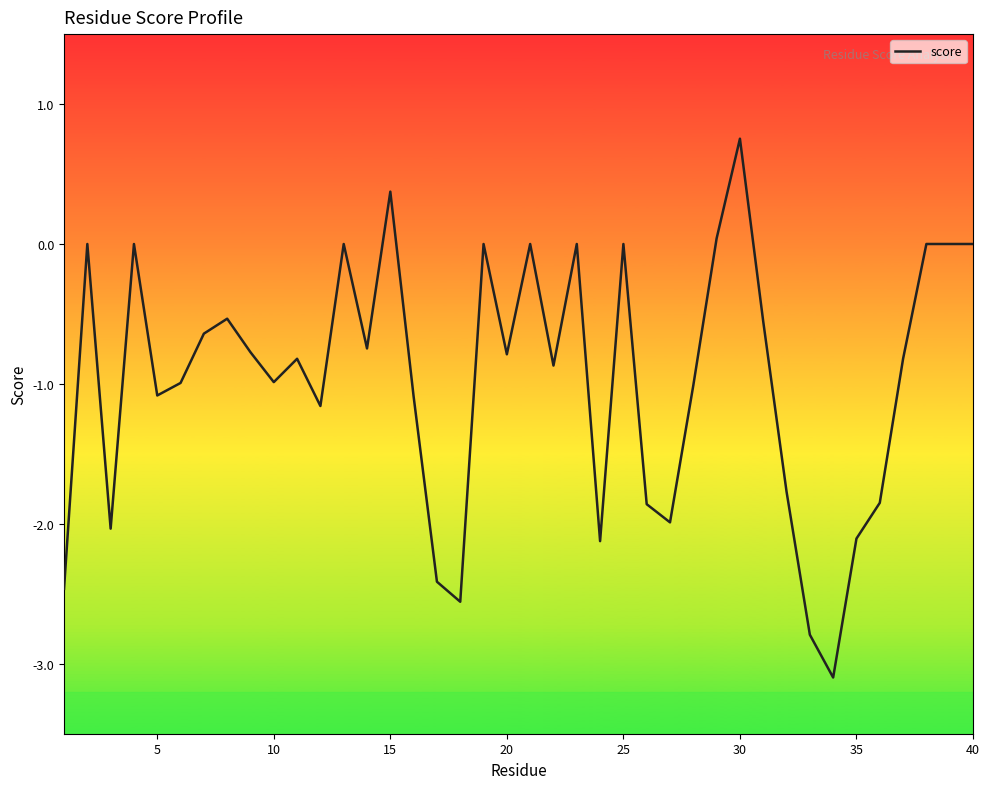

What is the greatest value displayed?

0.8